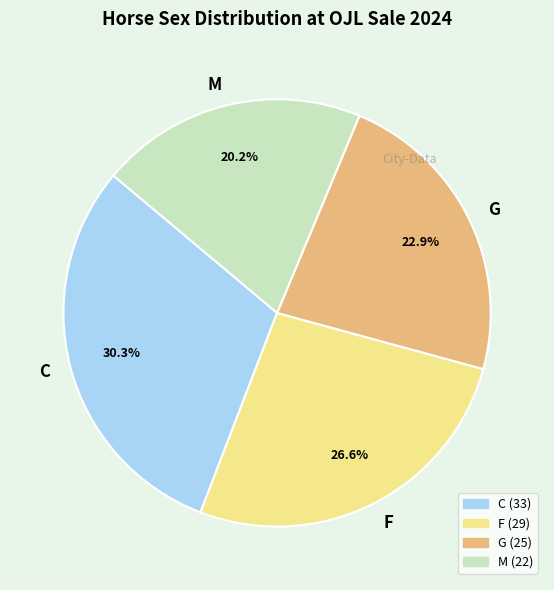

Which has a higher value, G or C?

C